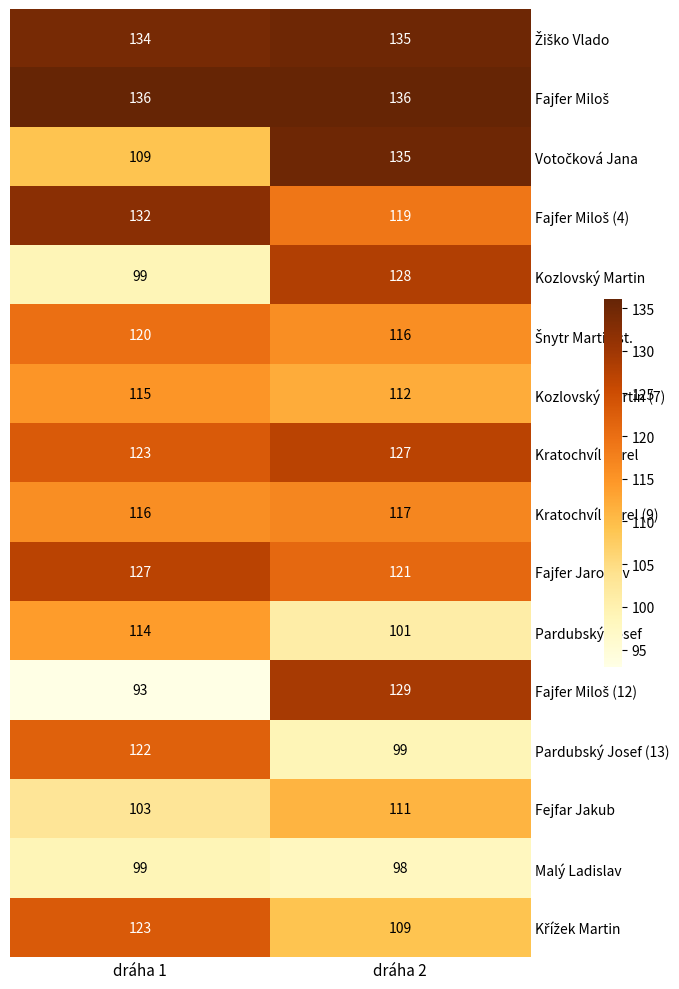

What is the difference between the Fejfar Jakub values at dráha 1 and dráha 2?

8